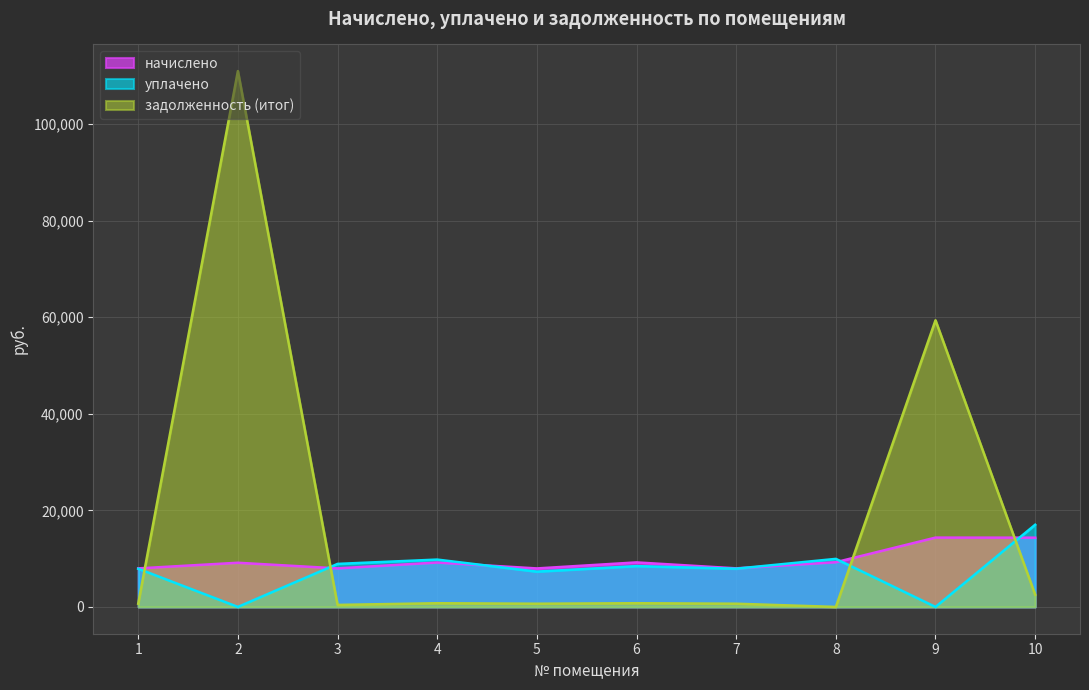

Between 5 and 9, which is larger?

9